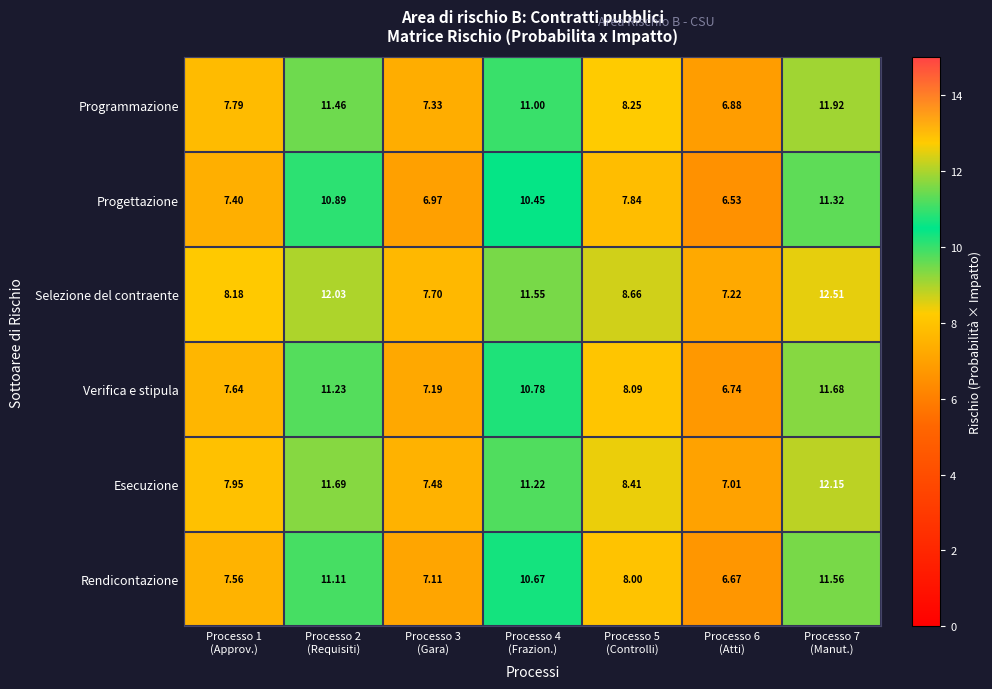

List the series in order of their peak value, lowest first.

Progettazione, Rendicontazione, Verifica e stipula, Programmazione, Esecuzione, Selezione del contraente